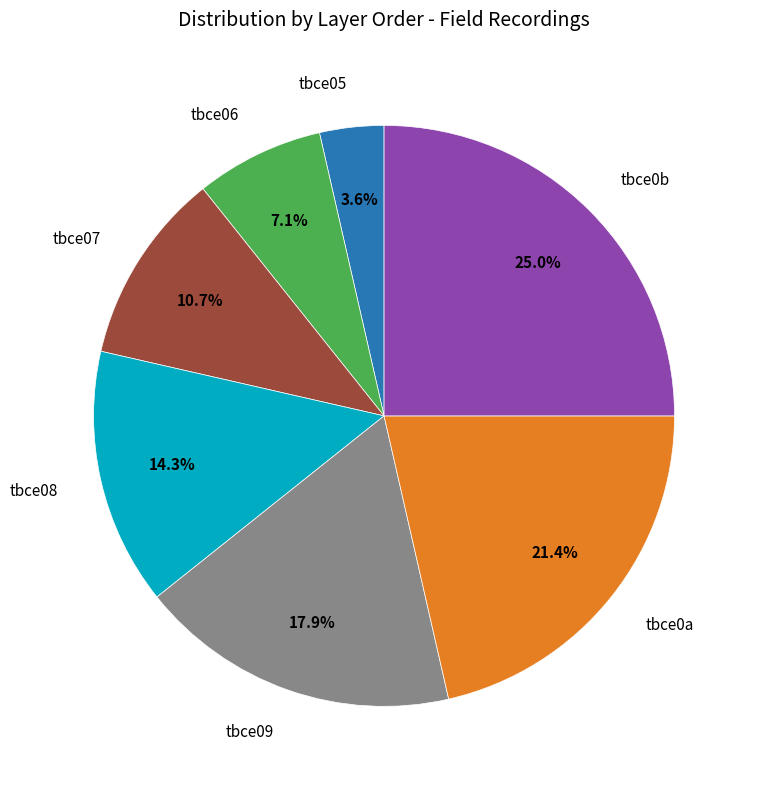

To the nearest percent, what percentage of the pie is tbce0a?

21%